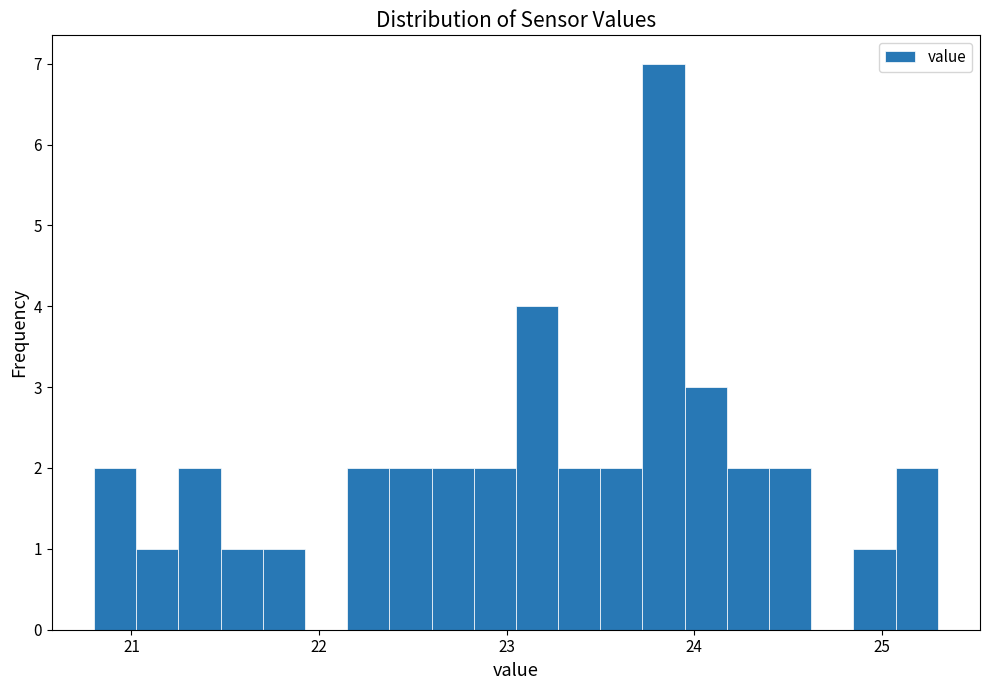

Around what value on the x-axis is the tallest bar? Give the approximate position of its centre, as read against the axis.

23.8